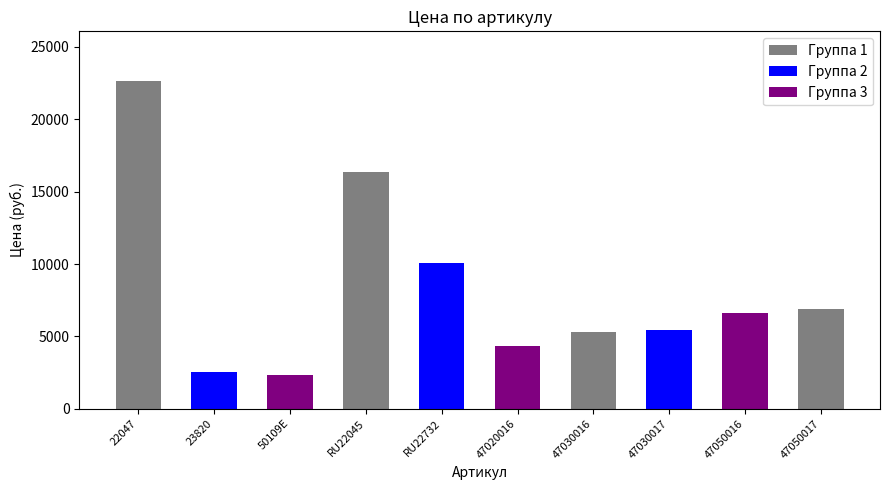

Count the number of categories in the chart.

10